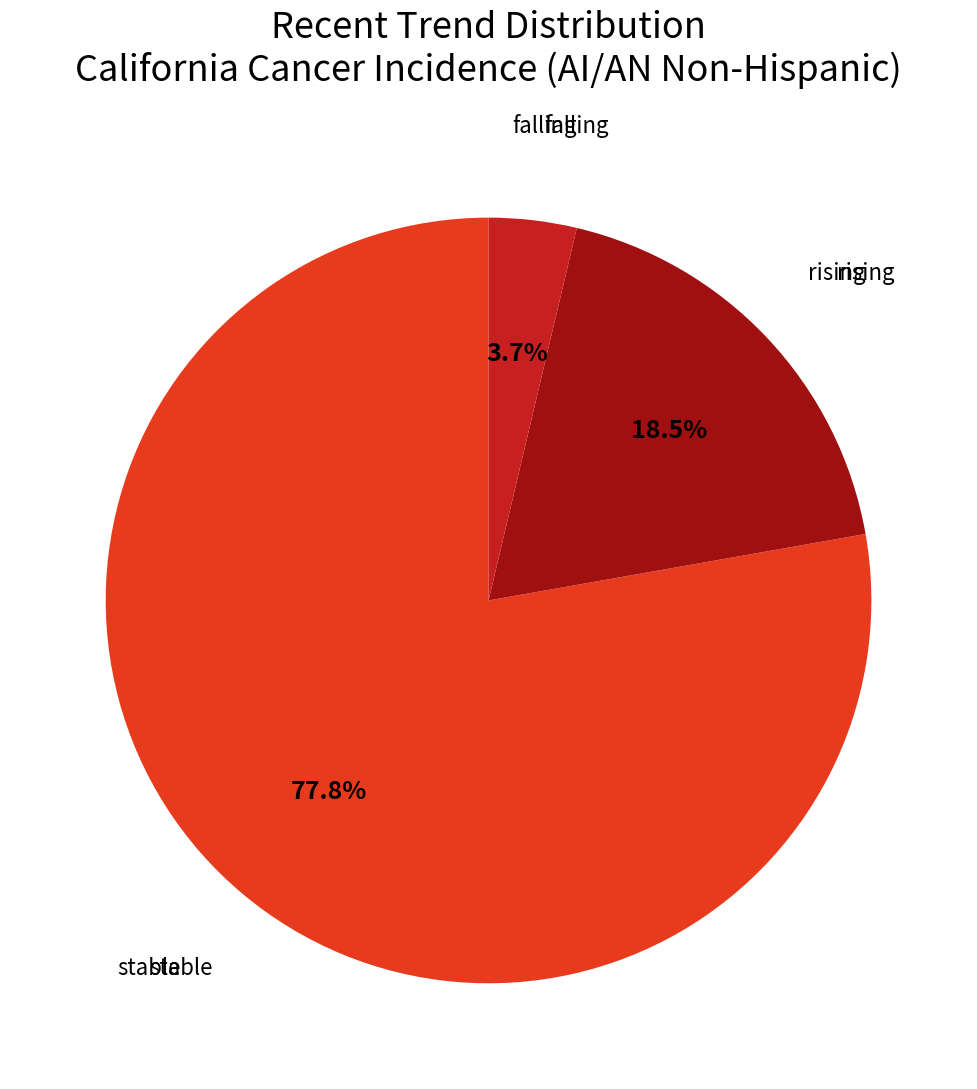

Is there a majority slice in this chart?

Yes